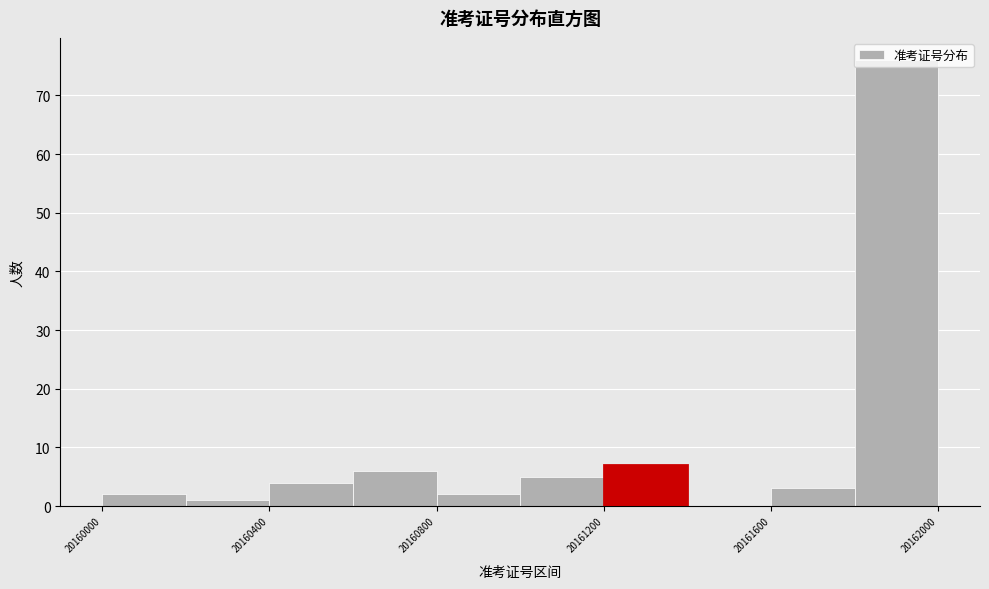

Reading left to right, transcribe this chart: for each bar, give the range it covers on the x-axis and its height. The values are not printed on the chart, so give them approximately, as read against the axis.

20160000 to 20160200: 2
20160200 to 20160400: 1
20160400 to 20160600: 4
20160600 to 20160800: 6
20160800 to 20161000: 2
20161000 to 20161200: 5
20161200 to 20161400: 7
20161400 to 20161600: 0
20161600 to 20161800: 3
20161800 to 20162000: 76